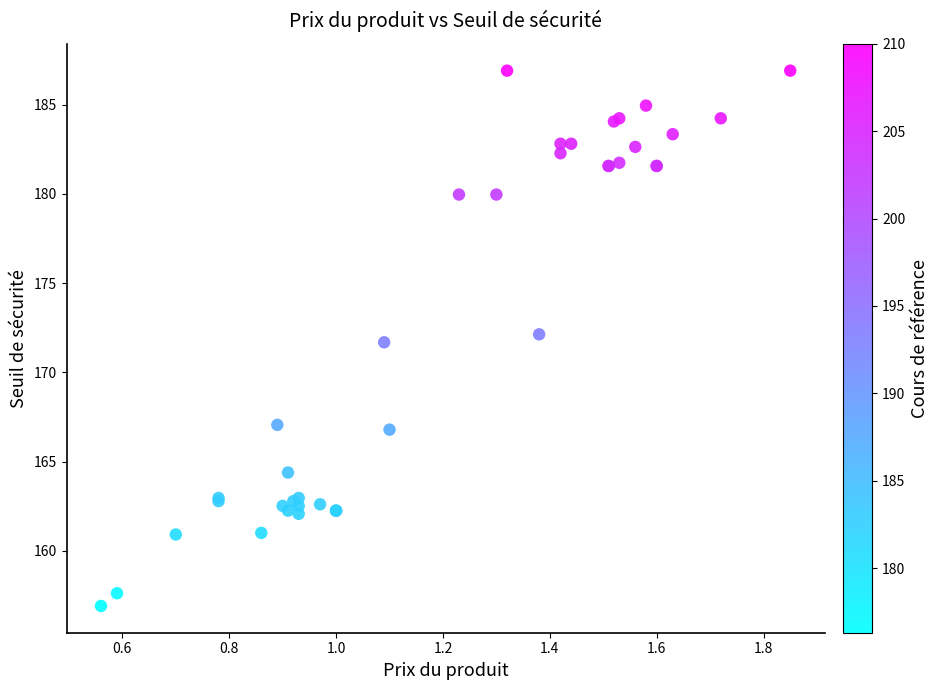

What Y value in the scatter plot is closest to 171?

171.7